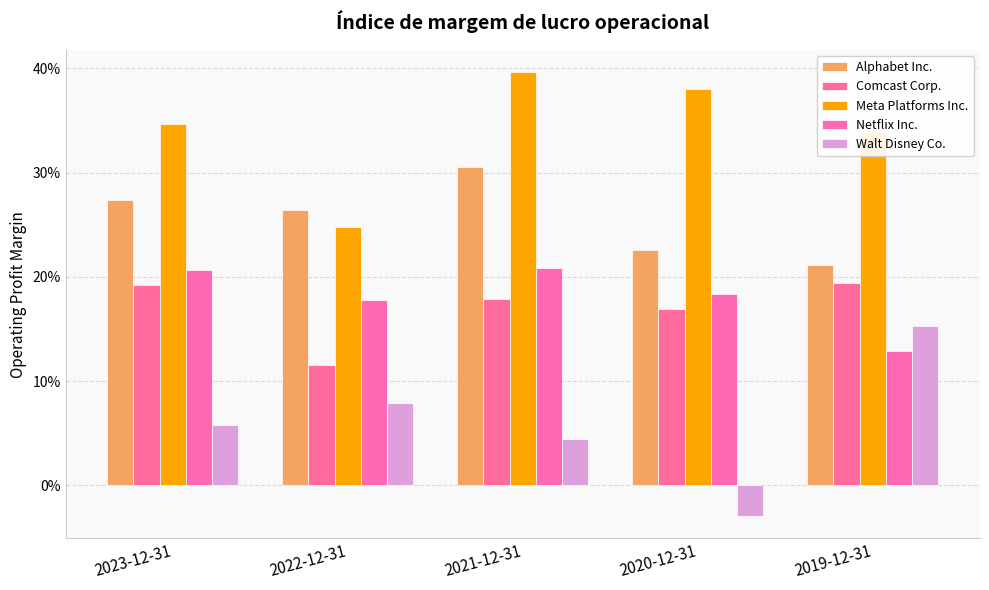

What is the difference between the highest and lowest values at 2019-12-31?

0.2